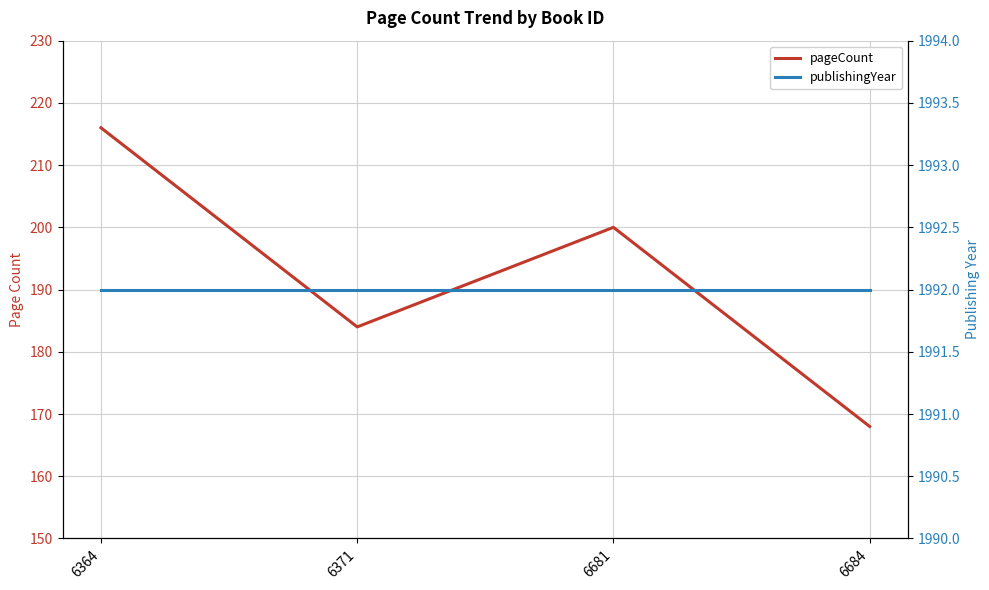

Where is publishingYear nearest to the value 1992?

6364